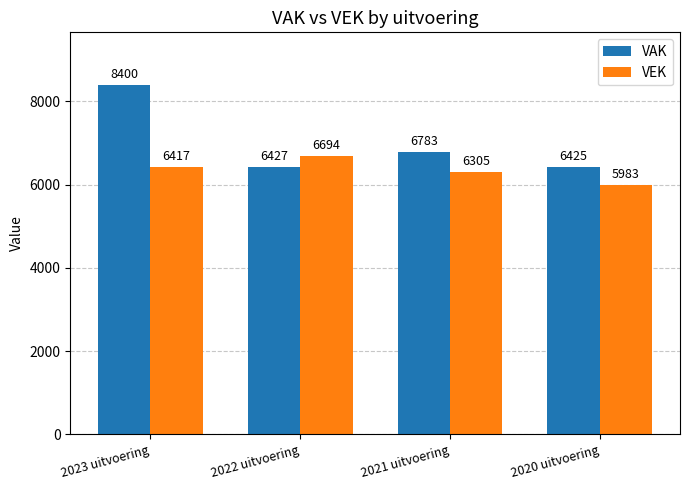

Reading left to right, what are all the values shown in this chart?

VAK: 8400	6427	6783	6425
VEK: 6417	6694	6305	5983